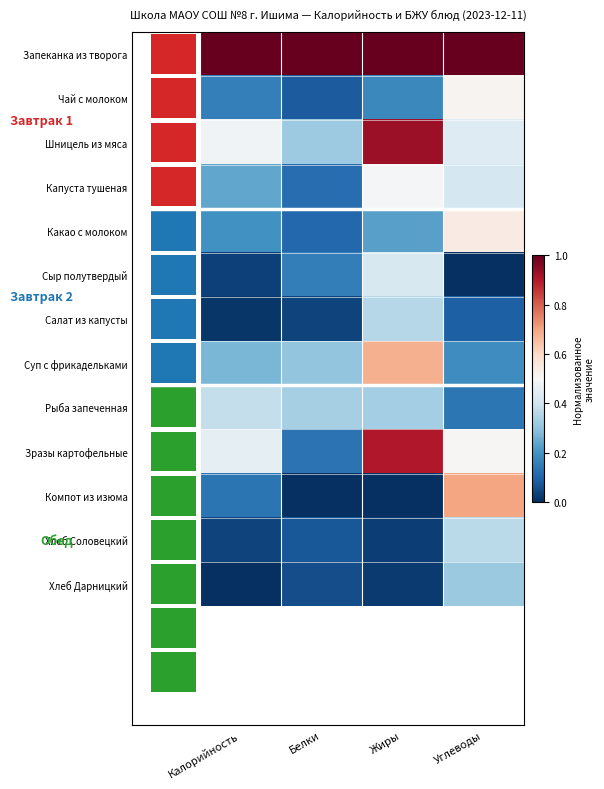

Where is Какао с молоком nearest to the value 0?

Белки